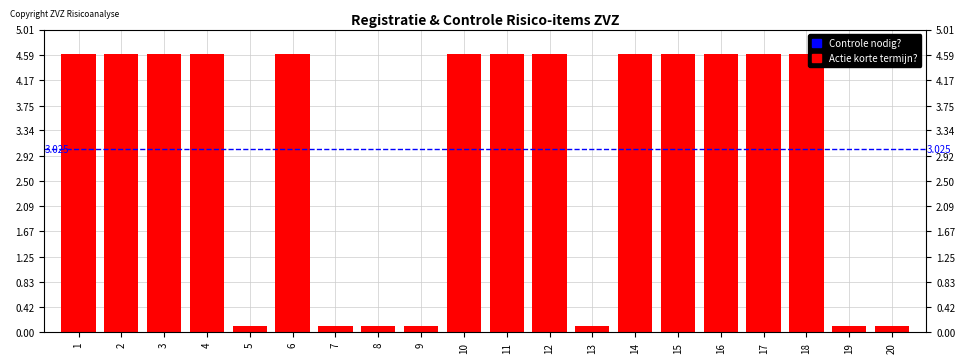

How many values exceed 4?

13